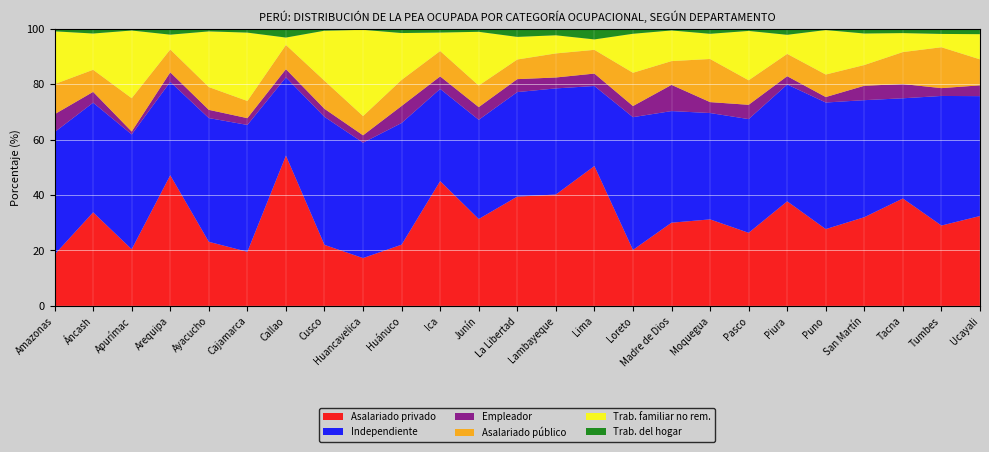

Reading left to right, list all the values displayed in this chart.

Asalariado privado: 18.5	33.7	20.4	47.1	23.1	19.5	54.2	22.0	17.2	22.1	45.0	31.3	39.4	40.2	50.4	20.2	30.0	31.2	26.4	37.7	27.7	32.0	38.7	29.0	32.4
Independiente: 44.1	39.5	41.4	33.7	44.6	45.7	28.2	46.2	41.6	43.9	33.2	35.8	37.7	38.3	28.9	47.9	40.3	38.4	41.0	42.1	45.6	42.2	36.1	46.7	43.2
Empleador: 6.5	3.9	1.0	3.4	3.0	2.4	3.0	2.9	2.7	6.1	4.5	4.6	4.7	3.9	4.5	4.0	9.5	3.9	5.2	3.0	2.0	5.2	5.1	2.8	3.9
Asalariado público: 10.9	8.0	12.0	8.2	8.2	6.2	8.7	10.1	6.9	9.4	9.2	7.8	7.1	8.7	8.6	12.0	8.6	15.5	8.8	8.0	8.1	7.5	11.5	14.7	9.4
Trab. familiar no rem.: 19.0	13.1	24.4	5.3	20.1	24.7	2.7	18.0	31.1	16.9	6.7	19.4	8.2	6.5	3.8	14.1	11.1	9.1	17.8	6.9	16.0	11.4	6.8	4.8	9.1
Trab. del hogar: 1.0	1.8	0.7	2.2	1.0	1.4	3.2	0.8	0.4	1.6	1.4	1.2	3.0	2.4	3.9	1.9	0.7	1.9	0.8	2.2	0.5	1.8	1.6	1.9	2.0